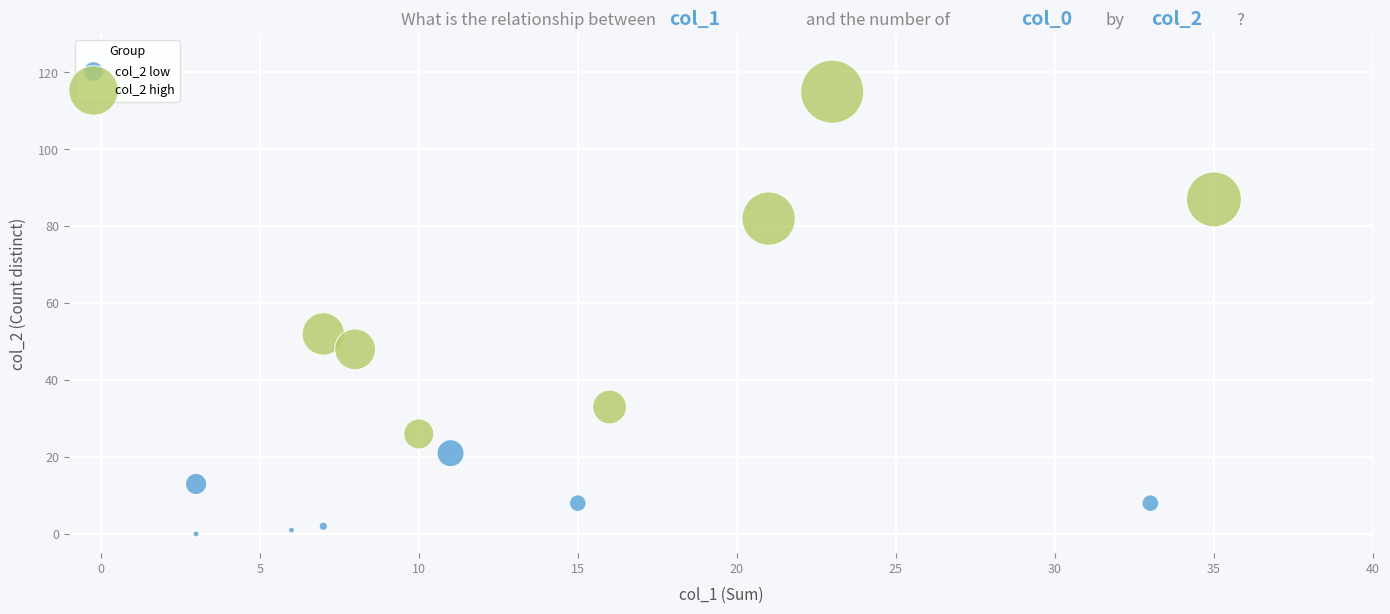

Which series has the widest spread of Y values?

col_2 high